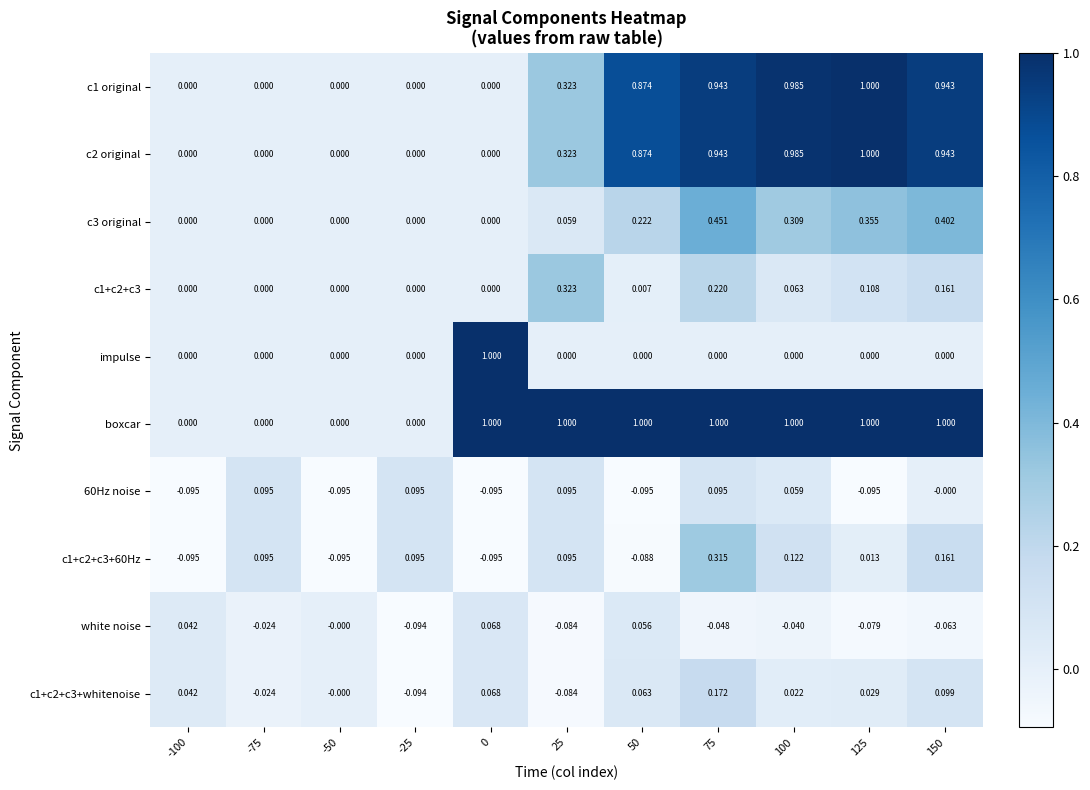

Which series changed the most between -50 and 25?

boxcar